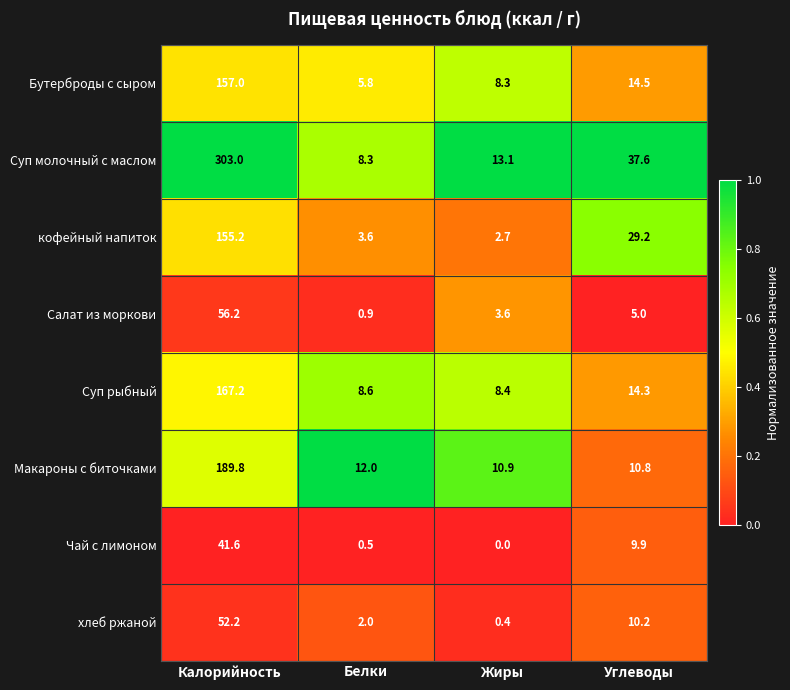

What is the total value across all series at Углеводы?

131.5